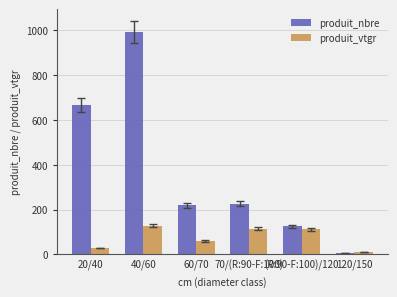

How many data points does each series have?

6